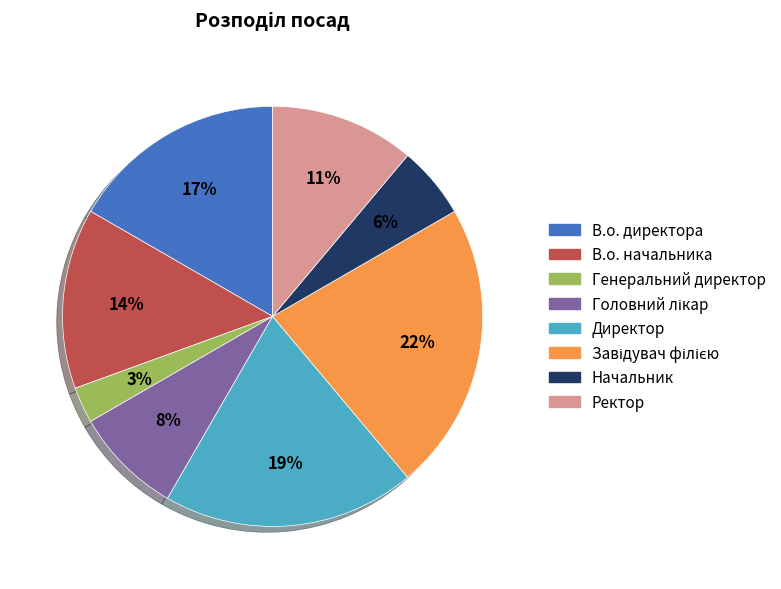

Do Генеральний директор and В.о. начальника together represent more than half of the pie?

No